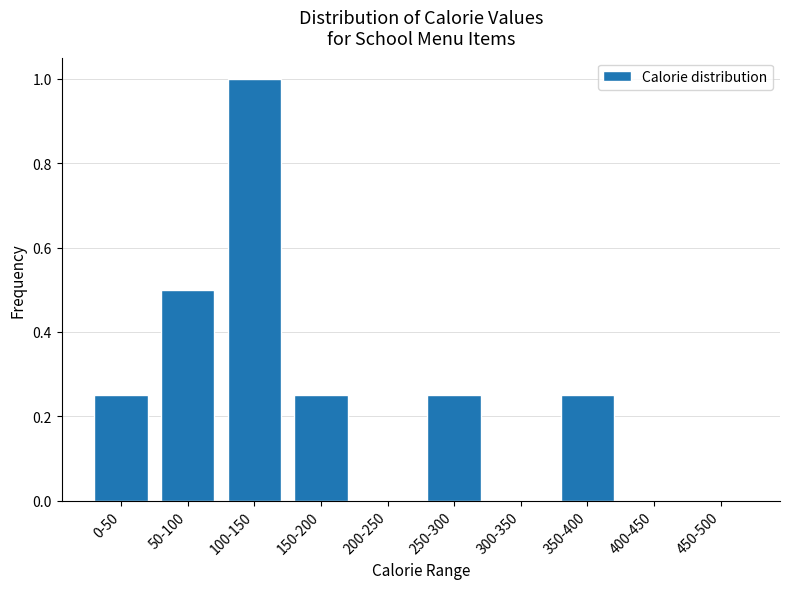

What is the change in value from 50-100 to 450-500?

-0.5